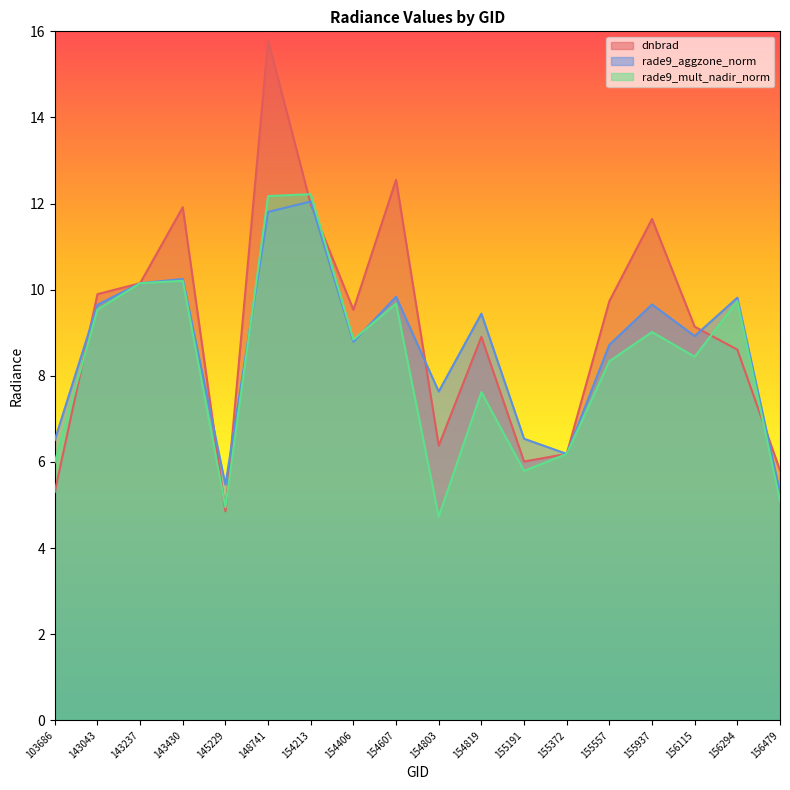

The value of dnbrad at 148741 is 3.9. True or false?

False